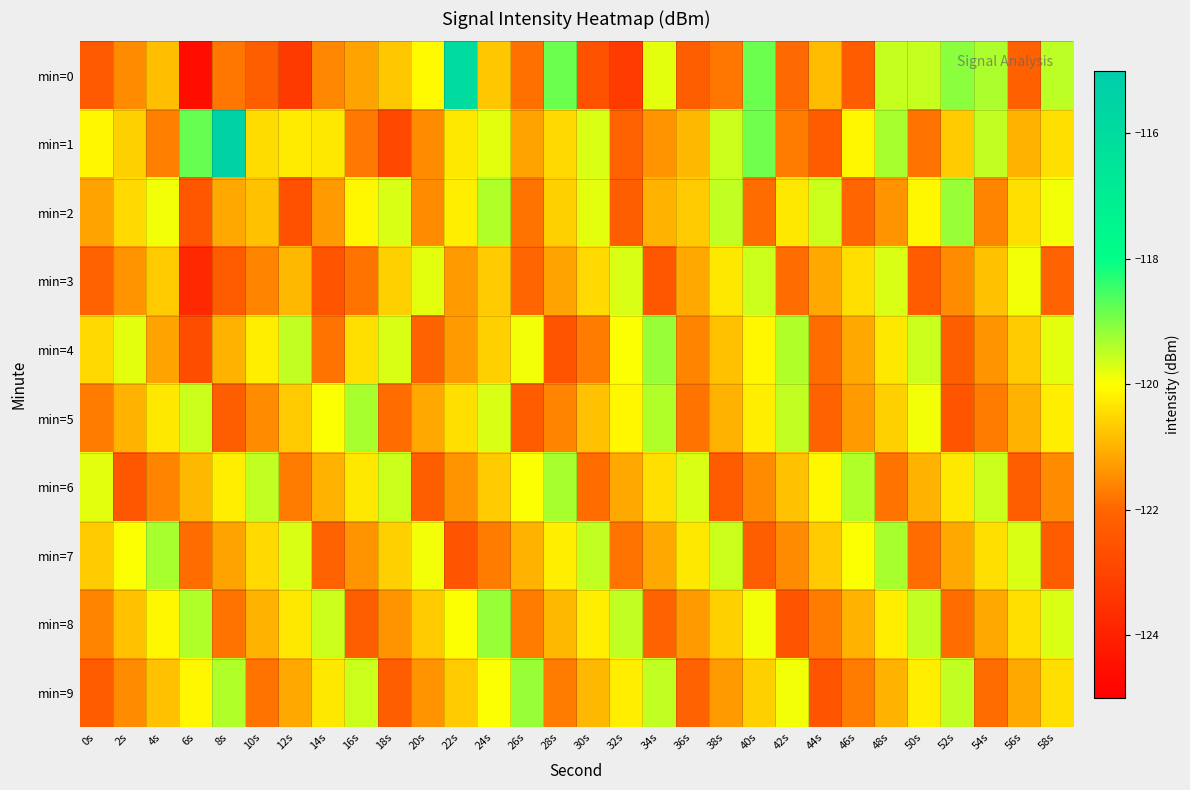

Reading left to right, what are all the values shown in this chart?

min=0: 0s=-122.3	2s=-121.5	4s=-120.8	6s=-124.6	8s=-121.8	10s=-122.2	12s=-123.3	14s=-121.5	16s=-121.2	18s=-120.7	20s=-120.1	22s=-115.9	24s=-120.7	26s=-121.9	28s=-118.8	30s=-122.6	32s=-123.2	34s=-119.8	36s=-122.2	38s=-121.8	40s=-118.9	42s=-121.9	44s=-120.9	46s=-122.3	48s=-119.5	50s=-119.6	52s=-119.1	54s=-119.4	56s=-122.2	58s=-119.5
min=1: 0s=-120.1	2s=-120.6	4s=-121.7	6s=-118.8	8s=-115.4	10s=-120.5	12s=-120.2	14s=-120.3	16s=-121.7	18s=-122.8	20s=-121.5	22s=-120.3	24s=-119.8	26s=-121.2	28s=-120.5	30s=-119.7	32s=-122.1	34s=-121.4	36s=-120.9	38s=-119.6	40s=-118.9	42s=-121.7	44s=-122.3	46s=-120.1	48s=-119.3	50s=-121.8	52s=-120.7	54s=-119.5	56s=-121.0	58s=-120.4
min=2: 0s=-121.2	2s=-120.5	4s=-119.9	6s=-122.4	8s=-121.1	10s=-120.8	12s=-122.6	14s=-121.3	16s=-120.1	18s=-119.7	20s=-121.5	22s=-120.2	24s=-119.4	26s=-121.8	28s=-120.6	30s=-119.8	32s=-122.2	34s=-121.0	36s=-120.7	38s=-119.5	40s=-121.9	42s=-120.3	44s=-119.6	46s=-122.0	48s=-121.4	50s=-120.1	52s=-119.2	54s=-121.6	56s=-120.4	58s=-119.9
min=3: 0s=-122.1	2s=-121.4	4s=-120.7	6s=-123.8	8s=-122.3	10s=-121.6	12s=-120.9	14s=-122.5	16s=-121.8	18s=-120.6	20s=-119.8	22s=-121.3	24s=-120.7	26s=-122.0	28s=-121.2	30s=-120.5	32s=-119.7	34s=-122.4	36s=-121.1	38s=-120.3	40s=-119.6	42s=-121.9	44s=-121.1	46s=-120.4	48s=-119.7	50s=-122.3	52s=-121.5	54s=-120.8	56s=-119.9	58s=-122.1
min=4: 0s=-120.5	2s=-119.8	4s=-121.2	6s=-122.7	8s=-121.0	10s=-120.2	12s=-119.5	14s=-121.8	16s=-120.4	18s=-119.7	20s=-122.1	22s=-121.3	24s=-120.6	26s=-119.9	28s=-122.5	30s=-121.7	32s=-120.0	34s=-119.2	36s=-121.6	38s=-120.8	40s=-120.1	42s=-119.4	44s=-121.9	46s=-121.1	48s=-120.3	50s=-119.6	52s=-122.2	54s=-121.4	56s=-120.7	58s=-119.8
min=5: 0s=-121.7	2s=-121.0	4s=-120.3	6s=-119.6	8s=-122.2	10s=-121.5	12s=-120.7	14s=-120.0	16s=-119.3	18s=-121.9	20s=-121.1	22s=-120.4	24s=-119.7	26s=-122.3	28s=-121.6	30s=-120.8	32s=-120.1	34s=-119.4	36s=-121.8	38s=-121.0	40s=-120.2	42s=-119.5	44s=-122.1	46s=-121.3	48s=-120.6	50s=-119.9	52s=-122.5	54s=-121.7	56s=-121.0	58s=-120.2
min=6: 0s=-119.8	2s=-122.4	4s=-121.6	6s=-120.9	8s=-120.2	10s=-119.5	12s=-121.7	14s=-121.0	16s=-120.3	18s=-119.6	20s=-122.2	22s=-121.4	24s=-120.7	26s=-120.0	28s=-119.3	30s=-121.9	32s=-121.1	34s=-120.4	36s=-119.7	38s=-122.3	40s=-121.5	42s=-120.8	44s=-120.1	46s=-119.4	48s=-121.8	50s=-121.0	52s=-120.3	54s=-119.6	56s=-122.2	58s=-121.5
min=7: 0s=-120.7	2s=-120.0	4s=-119.3	6s=-121.9	8s=-121.2	10s=-120.5	12s=-119.7	14s=-122.1	16s=-121.4	18s=-120.6	20s=-119.9	22s=-122.5	24s=-121.7	26s=-121.0	28s=-120.2	30s=-119.5	32s=-121.8	34s=-121.1	36s=-120.3	38s=-119.6	40s=-122.2	42s=-121.5	44s=-120.7	46s=-120.0	48s=-119.3	50s=-121.9	52s=-121.1	54s=-120.4	56s=-119.7	58s=-122.3
min=8: 0s=-121.6	2s=-120.8	4s=-120.1	6s=-119.4	8s=-121.8	10s=-121.0	12s=-120.3	14s=-119.6	16s=-122.2	18s=-121.4	20s=-120.7	22s=-120.0	24s=-119.2	26s=-121.7	28s=-120.9	30s=-120.2	32s=-119.5	34s=-122.1	36s=-121.3	38s=-120.6	40s=-119.9	42s=-122.5	44s=-121.7	46s=-121.0	48s=-120.2	50s=-119.5	52s=-121.9	54s=-121.1	56s=-120.4	58s=-119.7
min=9: 0s=-122.3	2s=-121.5	4s=-120.8	6s=-120.1	8s=-119.4	10s=-121.8	12s=-121.1	14s=-120.3	16s=-119.6	18s=-122.2	20s=-121.4	22s=-120.7	24s=-120.0	26s=-119.2	28s=-121.7	30s=-120.9	32s=-120.2	34s=-119.5	36s=-122.1	38s=-121.3	40s=-120.6	42s=-119.9	44s=-122.5	46s=-121.7	48s=-121.0	50s=-120.2	52s=-119.5	54s=-121.9	56s=-121.1	58s=-120.4